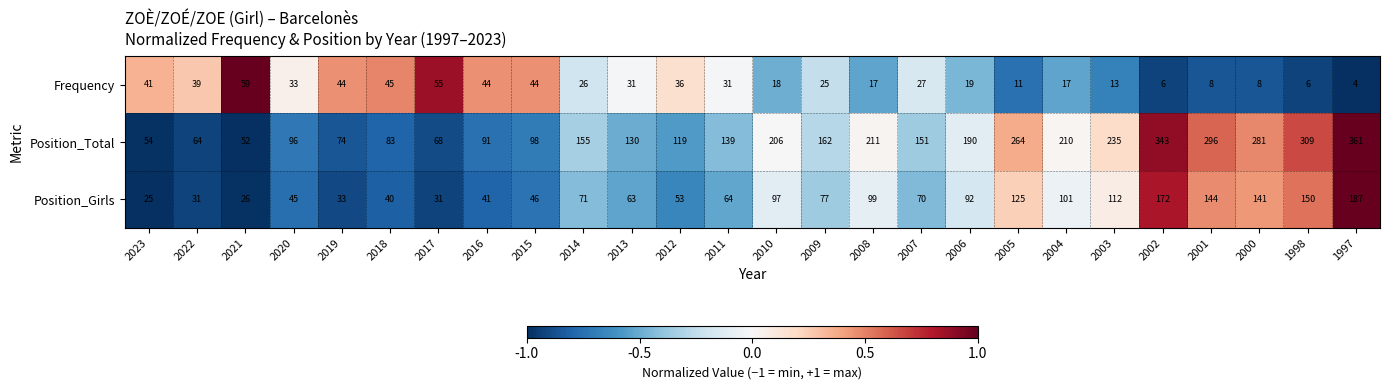

List the series in order of their peak value, highest first.

Position_Total, Position_Girls, Frequency